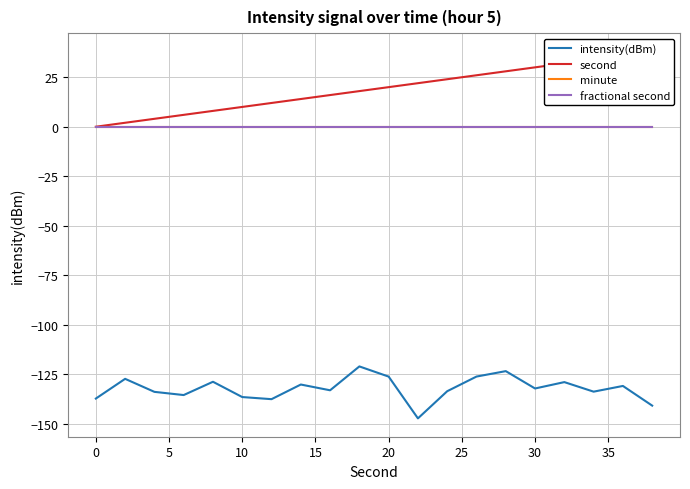

How many lines are shown in the chart?

4